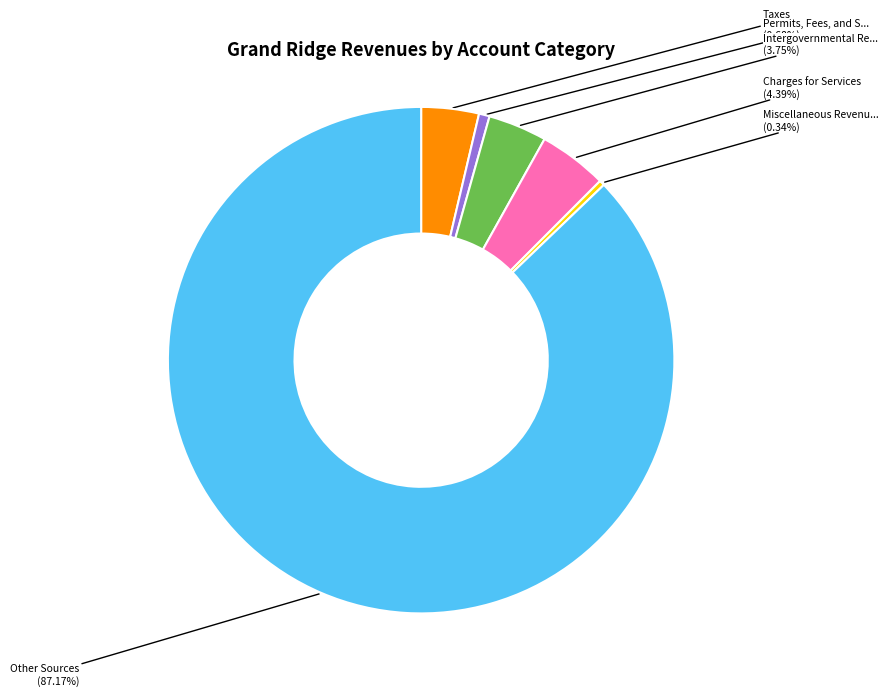

Is there any slice that represents more than half of the pie?

Yes